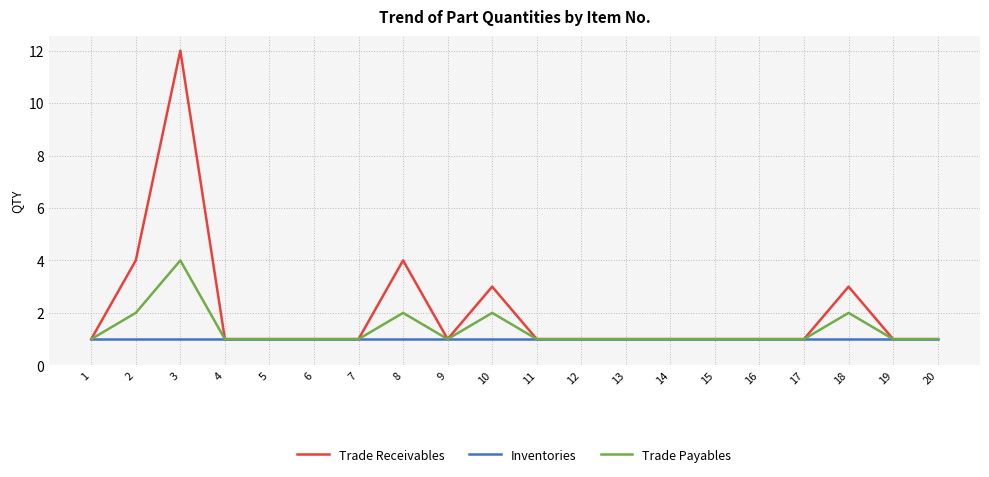

Rank the series at 8 from highest to lowest value.

Trade Receivables, Trade Payables, Inventories